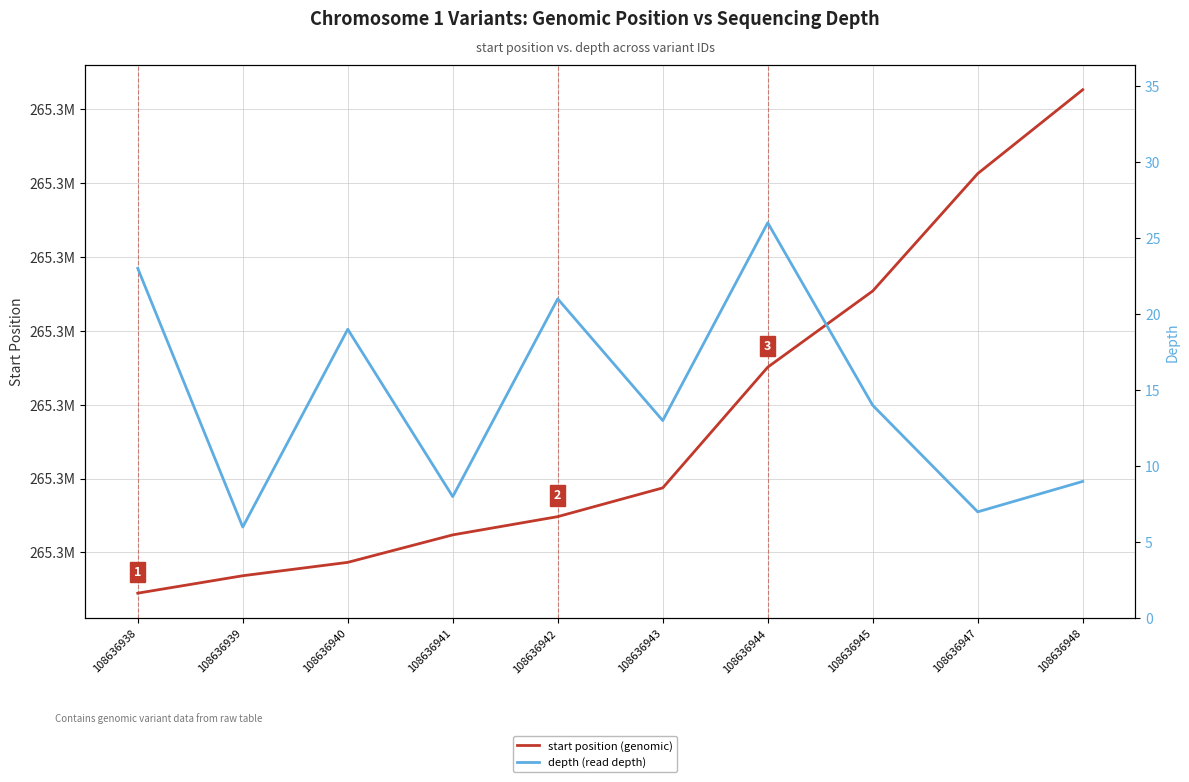

List the labels in order of start position (genomic) value, largest first.

108636948, 108636947, 108636945, 108636944, 108636943, 108636942, 108636941, 108636940, 108636939, 108636938